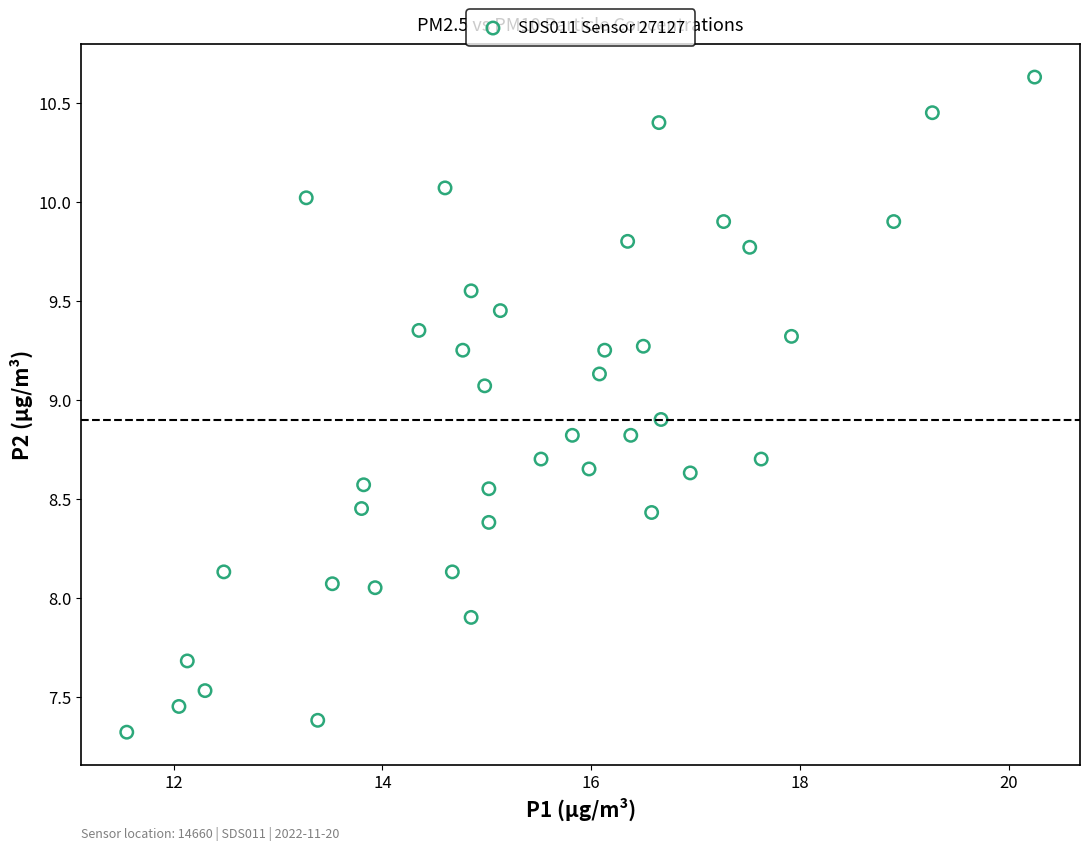

What is the range of Y values (max minus min)?

3.3